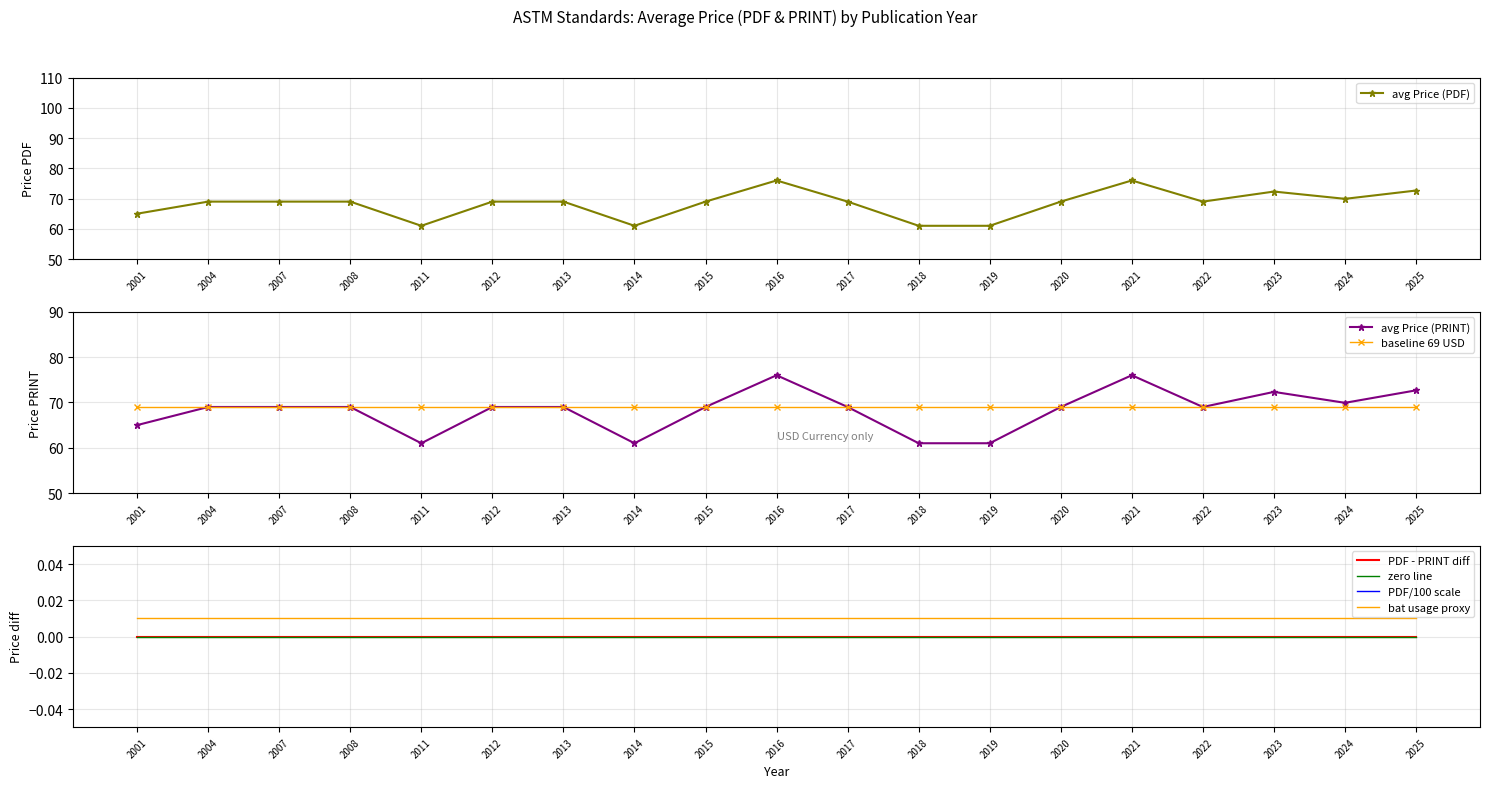

True or false: Price (PDF) and Price (PRINT) intersect in this chart.

False